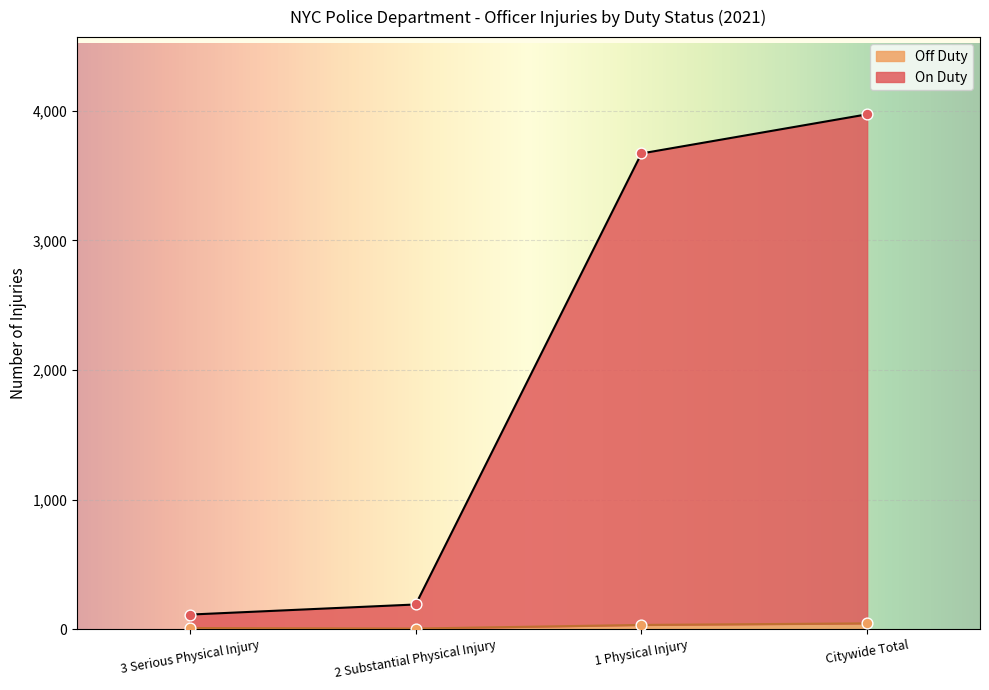

At which category is the sum across all series the highest?

Citywide Total